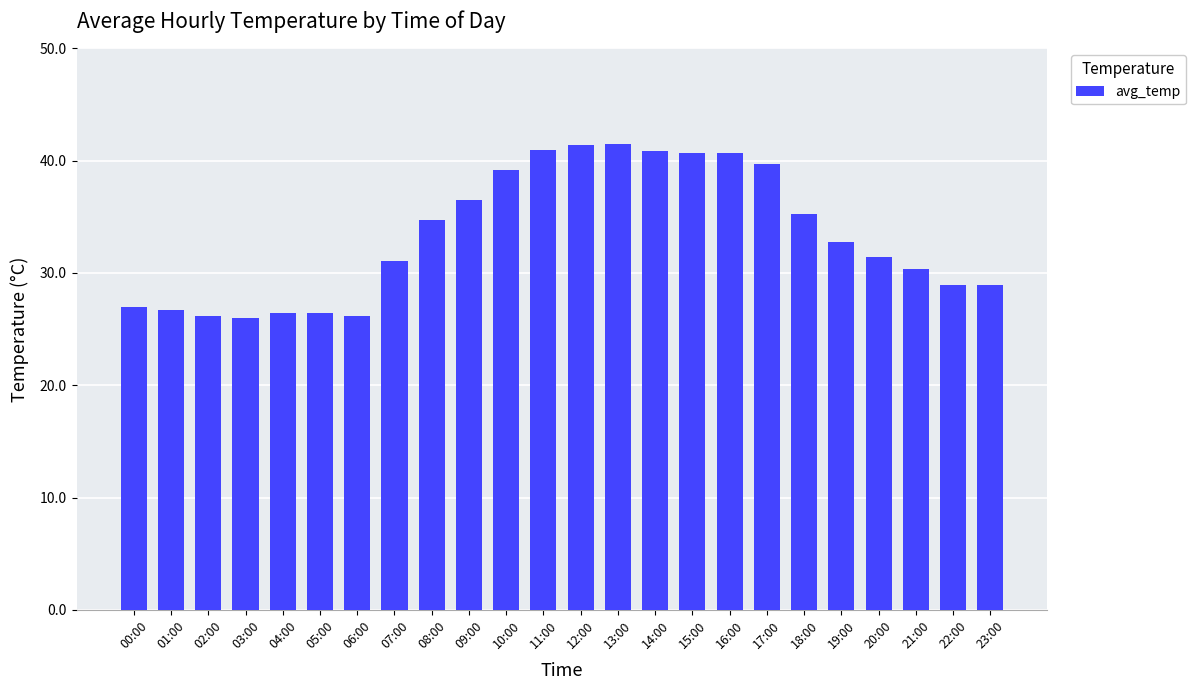

How many data points does each series have?

24